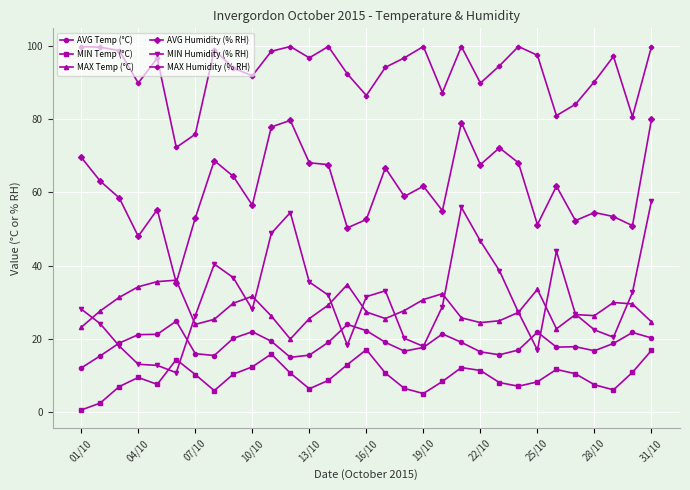

Which series has the largest total across all categories?

MAX Humidity (% RH)